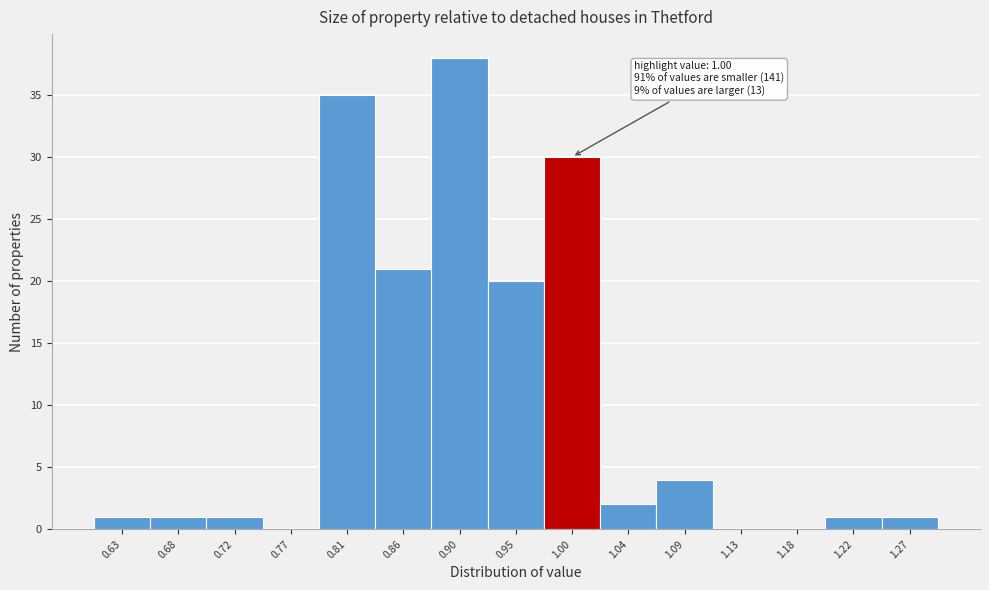

Which range on the x-axis has the tallest bar?

0.880 to 0.925